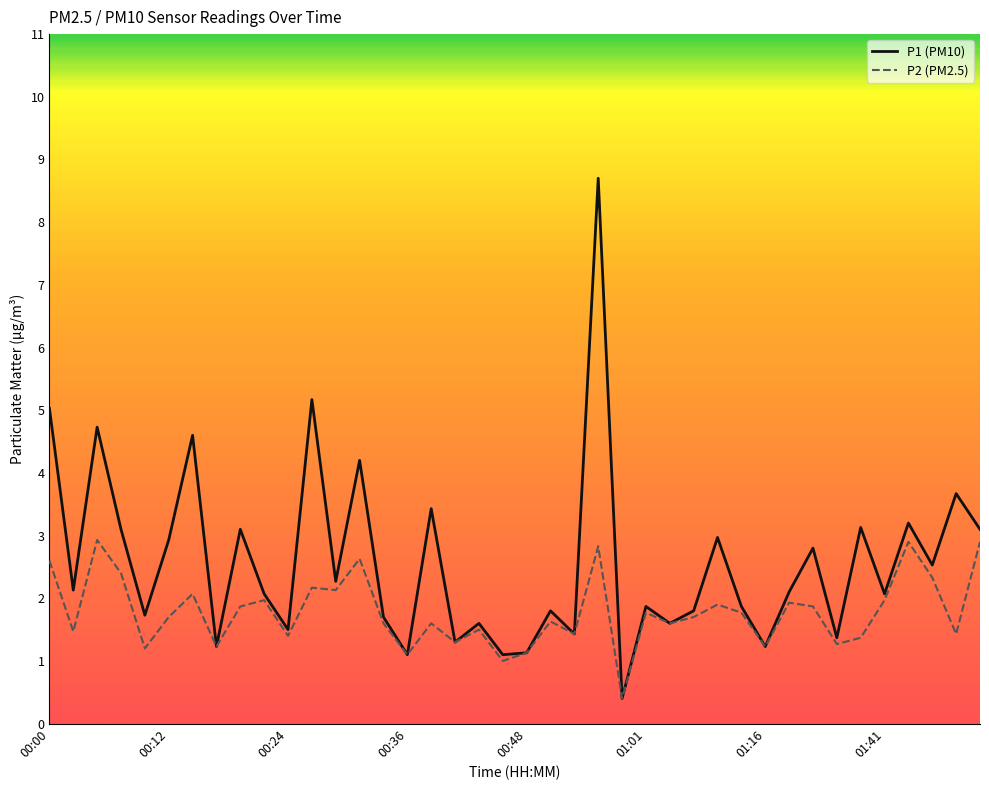

Which series has the largest range (max minus min)?

P1 (PM10)